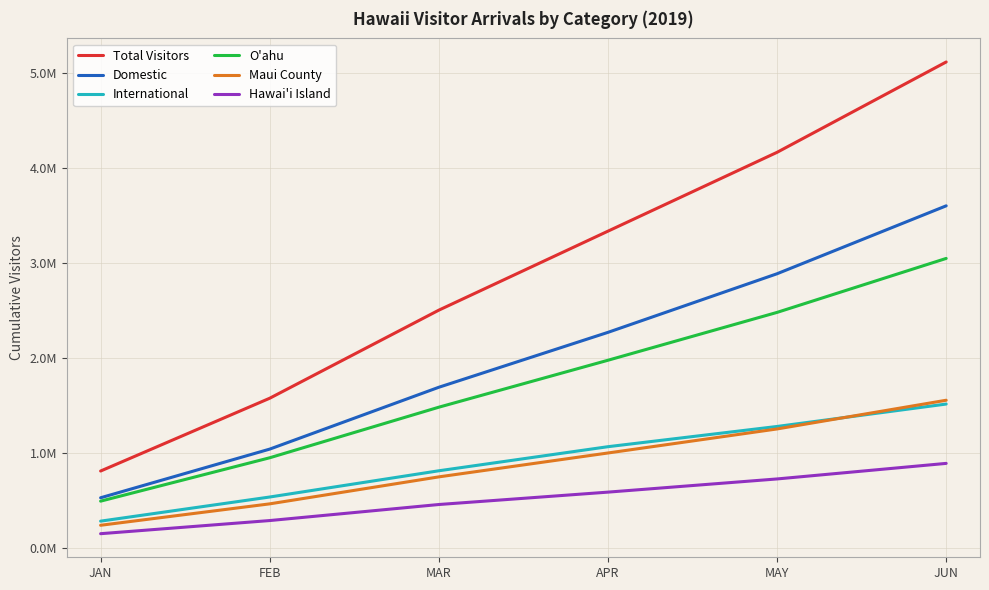

True or false: Hawai'i Island and Domestic intersect in this chart.

False